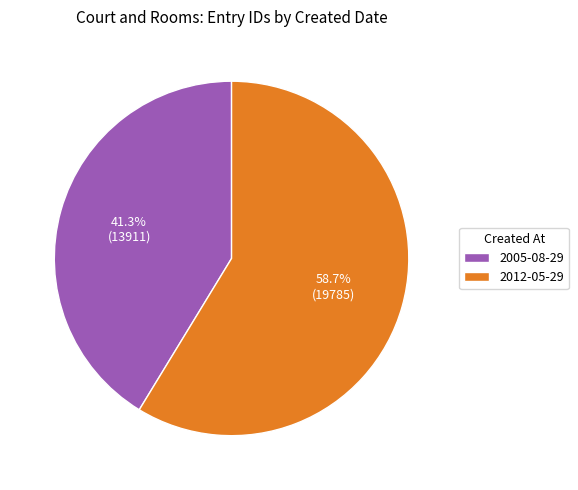

What is the total percentage of 2012-05-29 and 2005-08-29?

100.0%